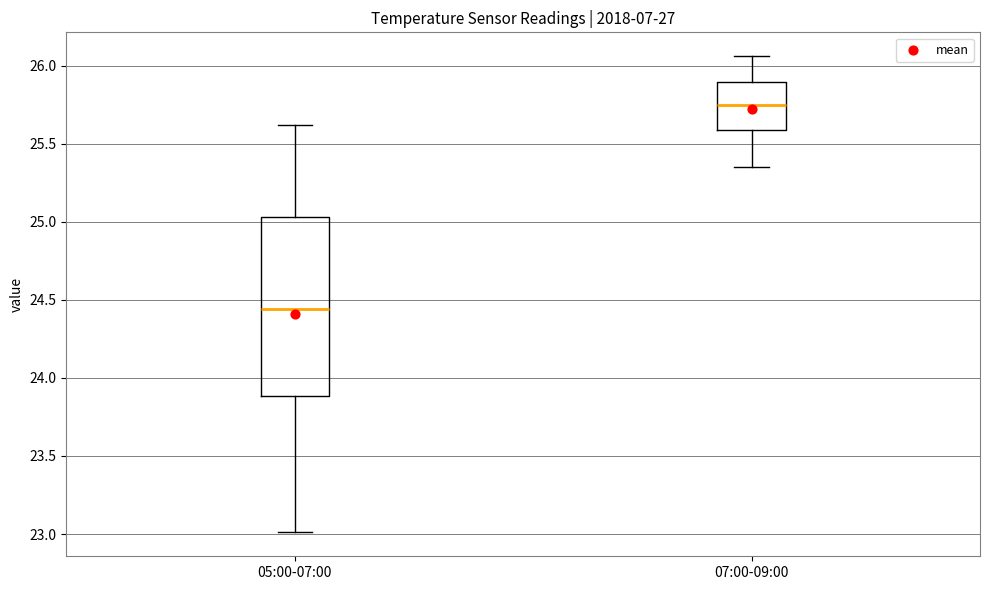

Reading left to right, read every box against the y-axis: the position of its median line, the range the box covers, and the ends of its whiskers. The values are not printed on the chart, so give them approximately, as read against the axis.

05:00-07:00: median 24.45, box 23.90 to 25.05, whiskers 23.00 to 25.60
07:00-09:00: median 25.75, box 25.60 to 25.90, whiskers 25.35 to 26.05